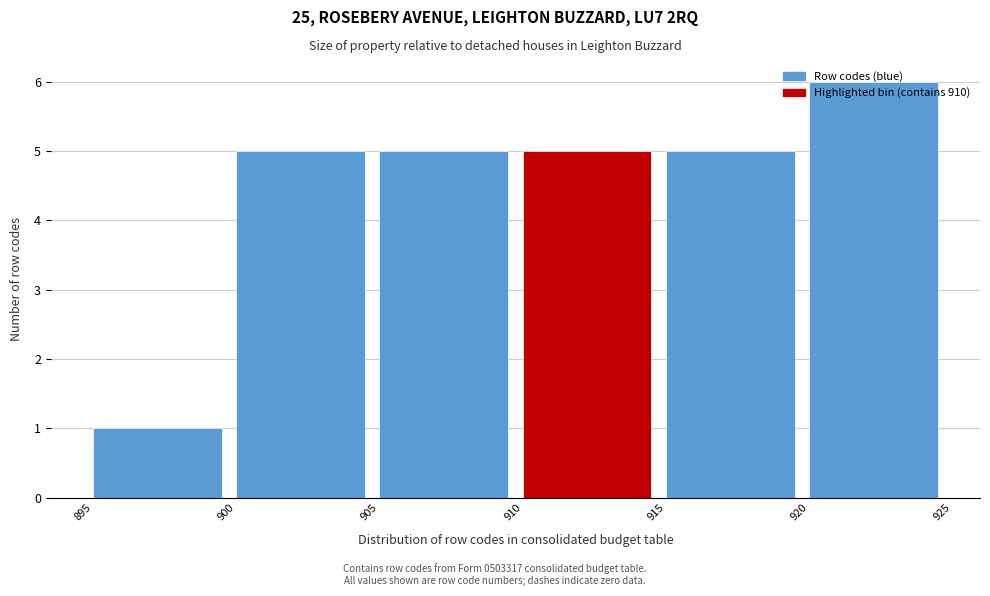

Over which range of the x-axis is the bar tallest?

920 to 925